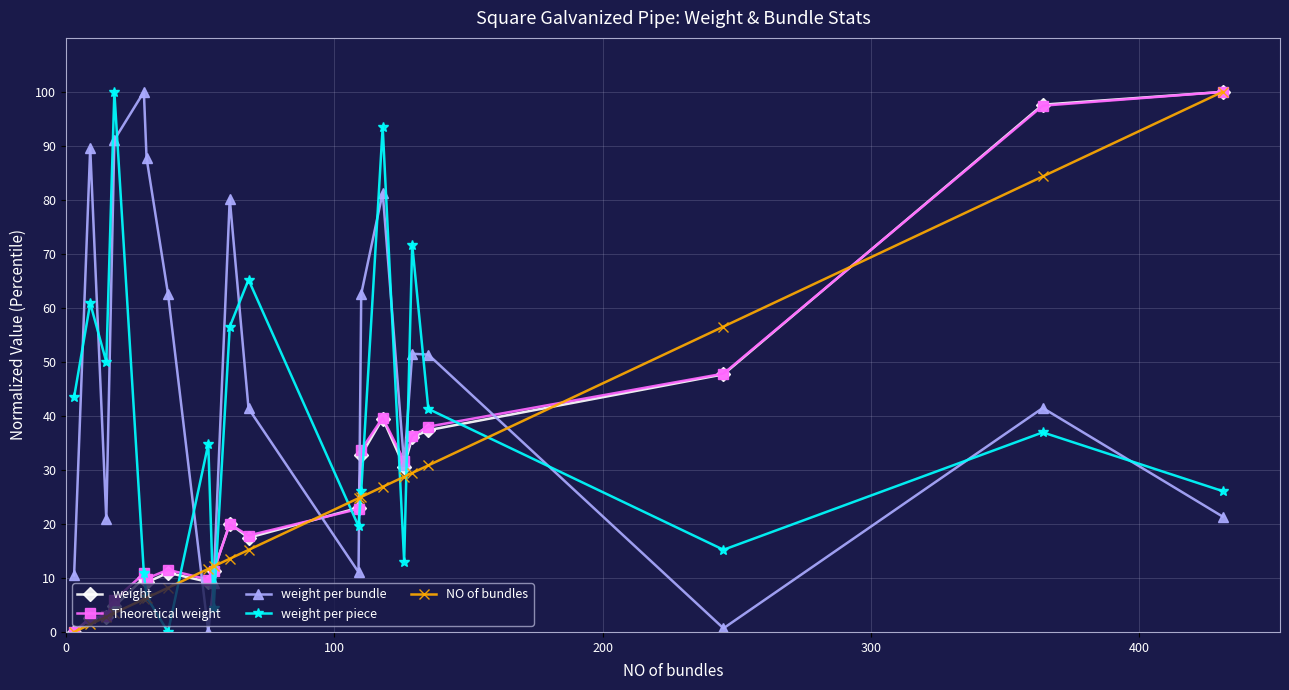

What is the value of the weight per bundle point at the 15th from the left?

31.0